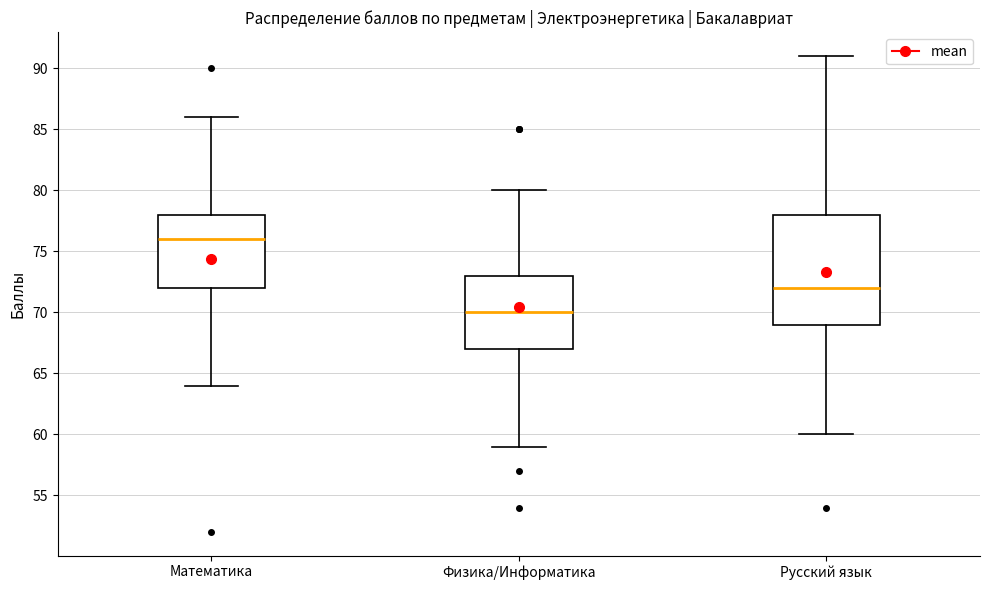

Where is the lower edge of the box for Русский язык on the y-axis? The values are not printed on the chart, so give them approximately, as read against the axis.

69